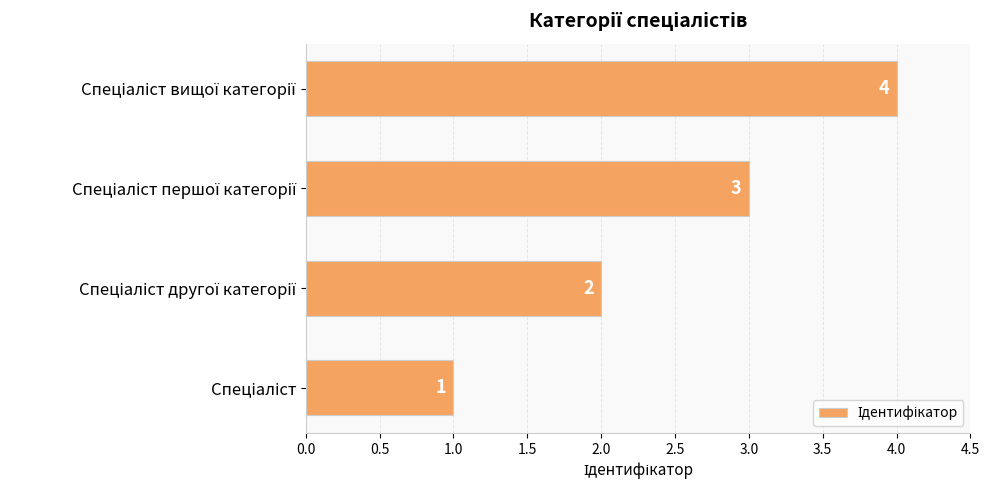

How many values are between 2 and 4?

3